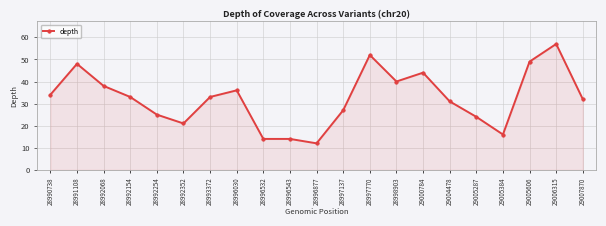

At which label is the value closest to 34?

28990738